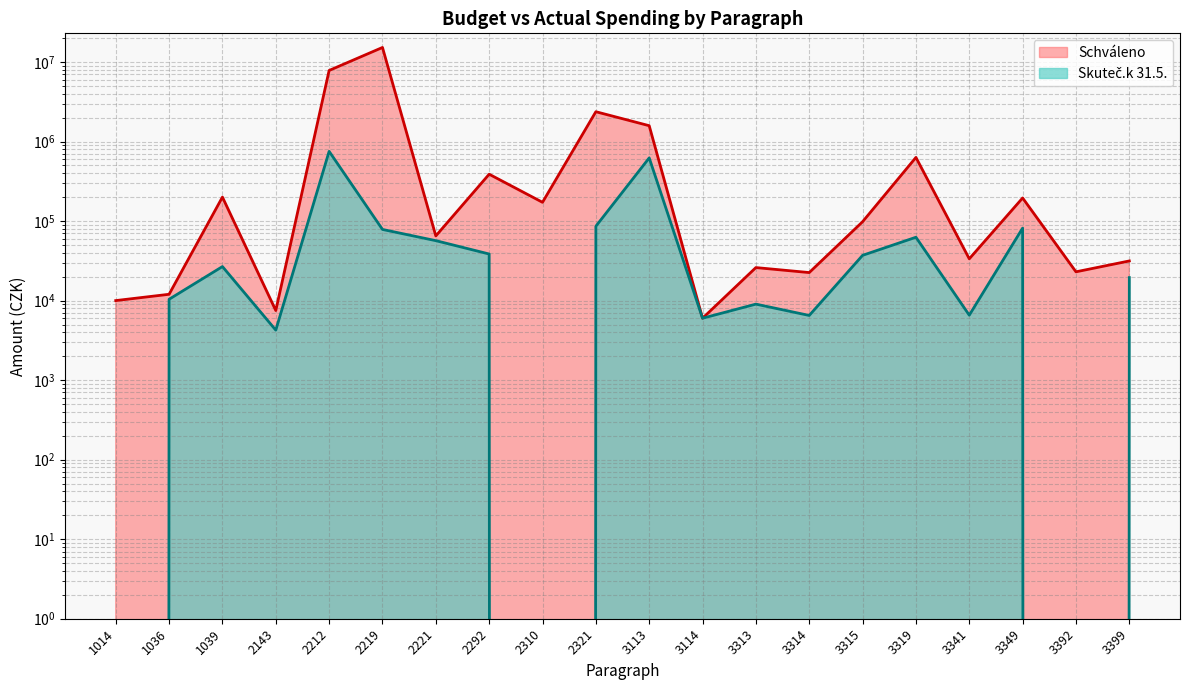

True or false: Schváleno has more than 2 interior local peaks.

True